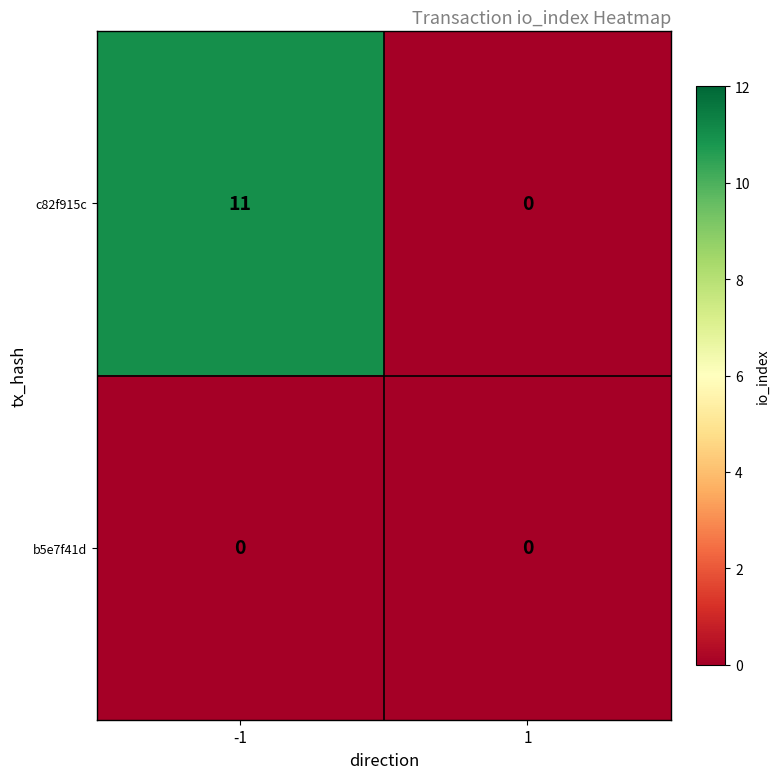

Which series has the largest total across all categories?

c82f915c